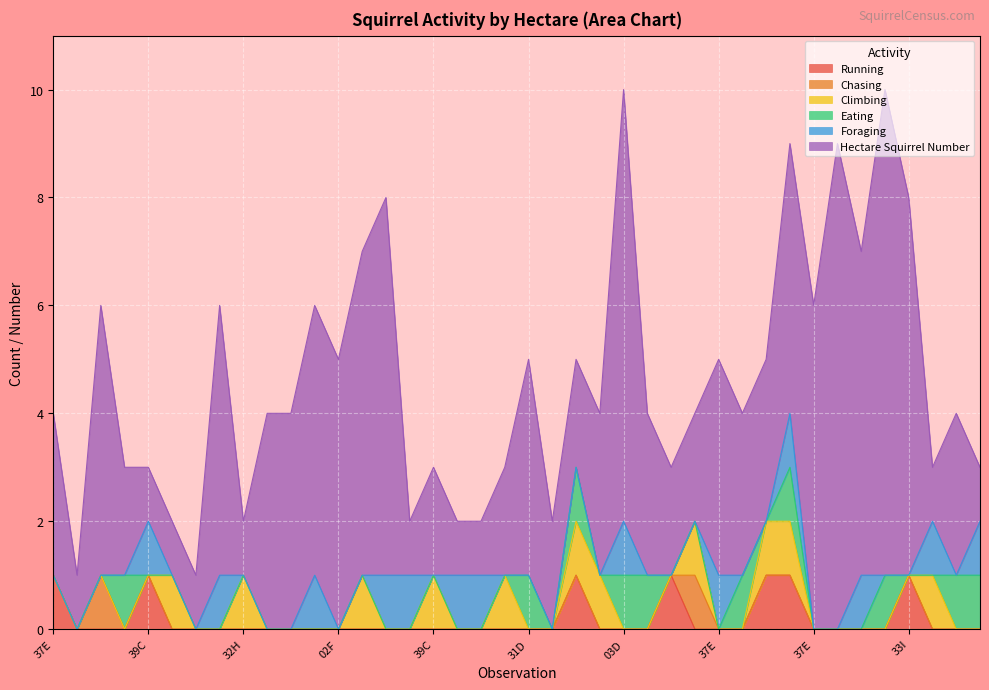

True or false: Foraging and Hectare Squirrel Number cross at least once.

False